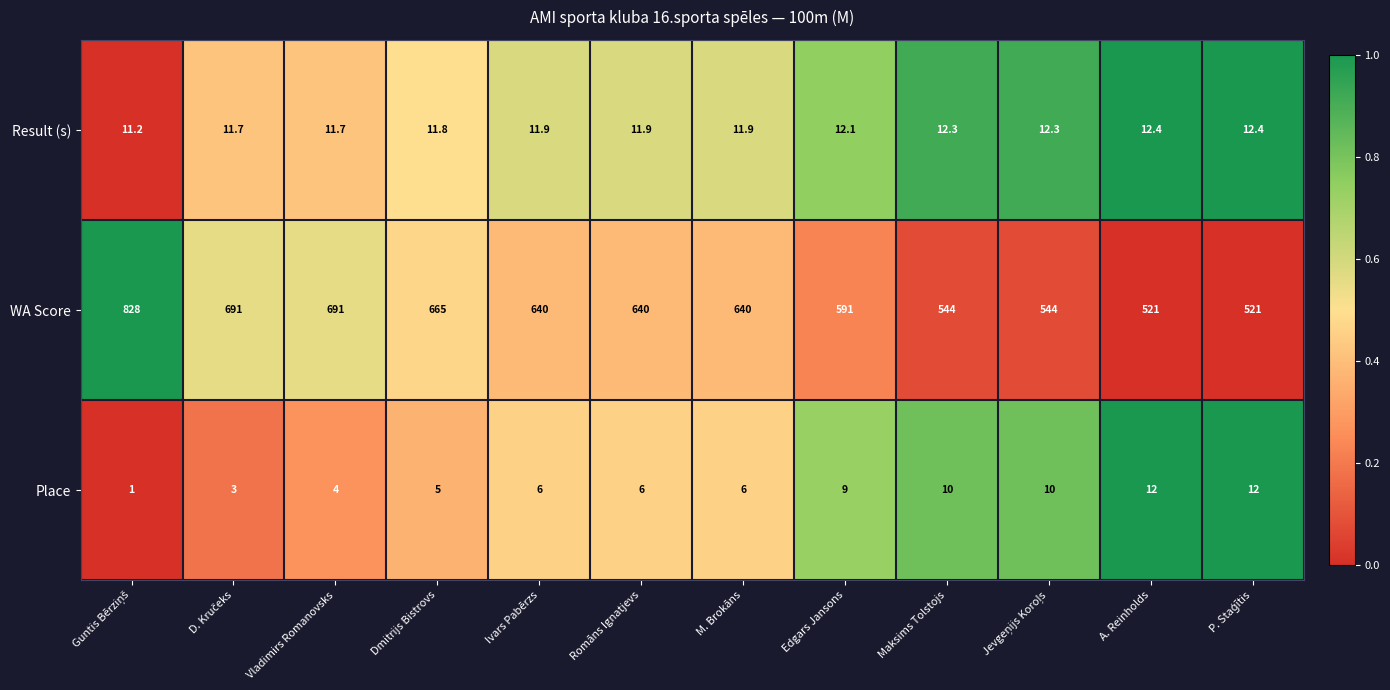

What is the total value across all series at Edgars Jansons?

612.1